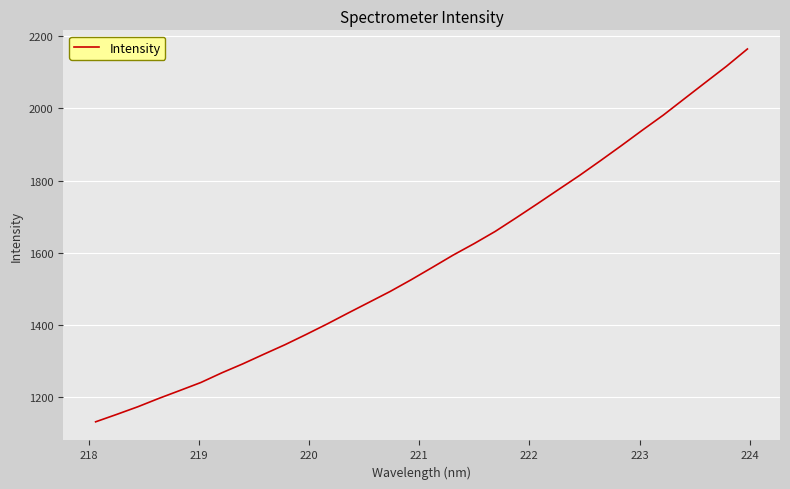

What is the minimum value shown in the chart?

1131.9